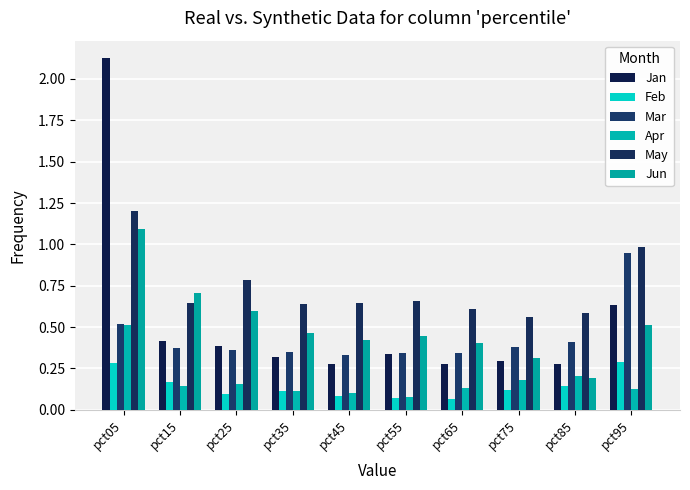

How many distinct data groups are displayed?

6